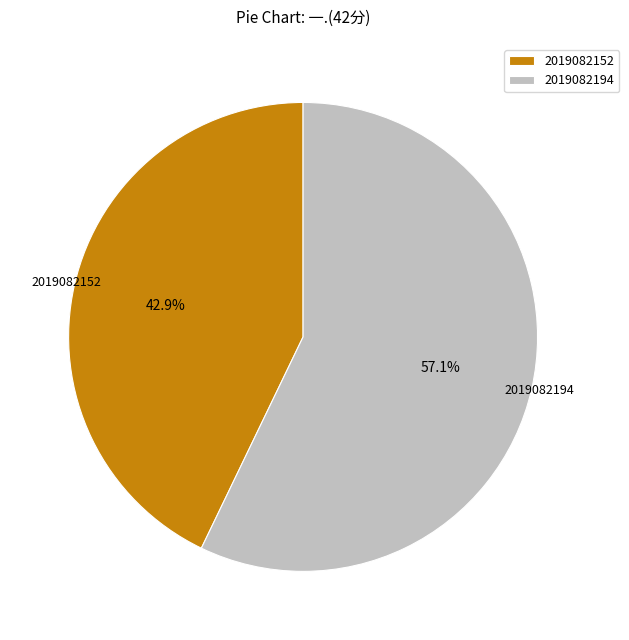

Count the number of slices in the pie.

2